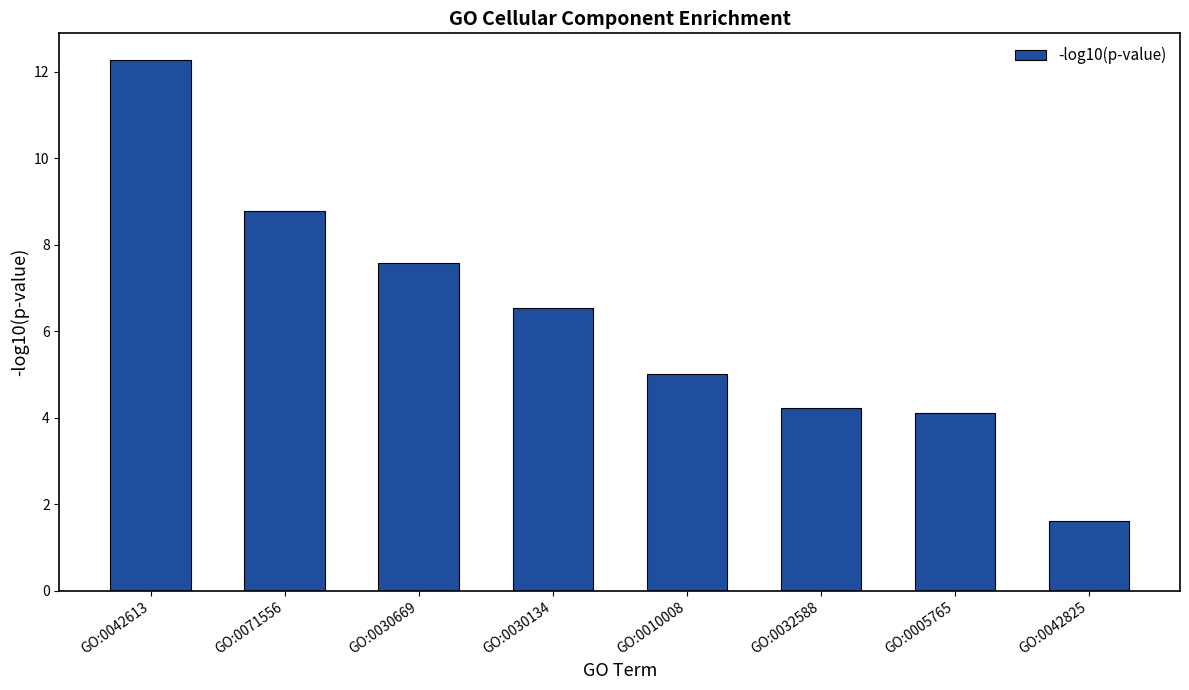

Which category has the lowest value across all series?

GO:0042825